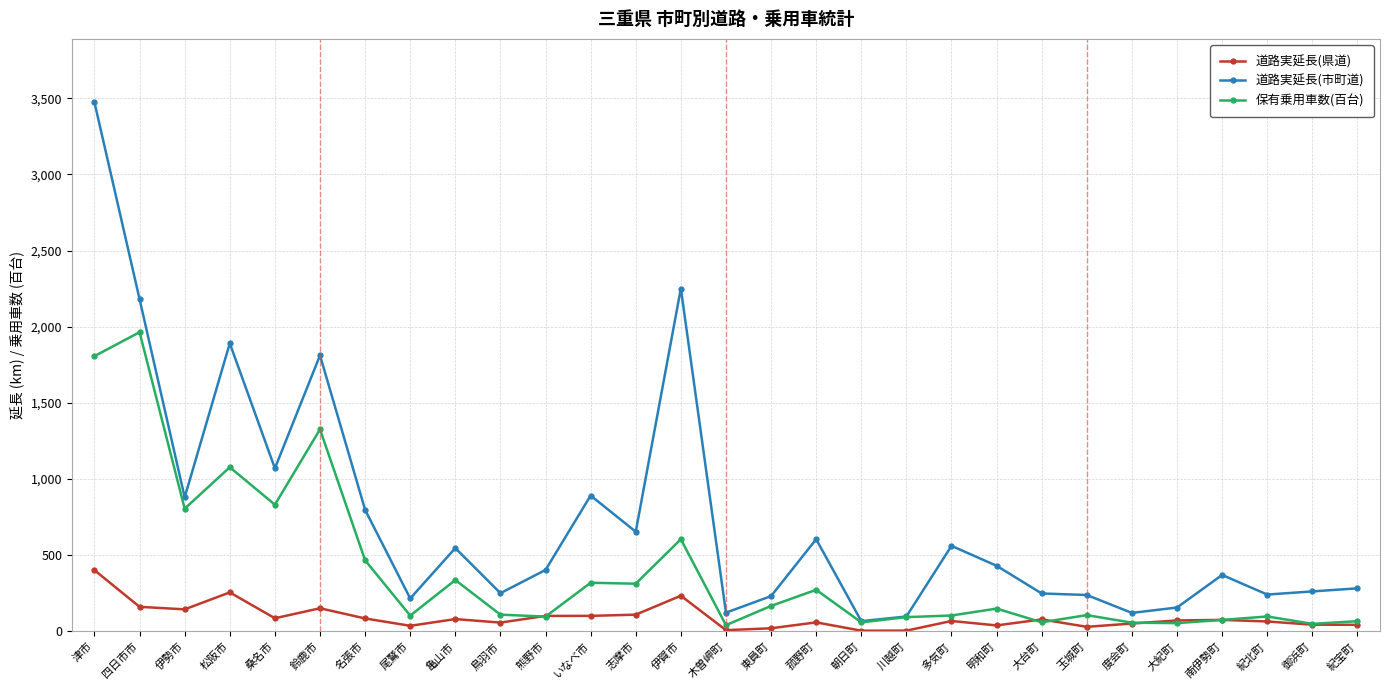

At which category does 保有乗用車数(百台) reach its first local peak?

四日市市